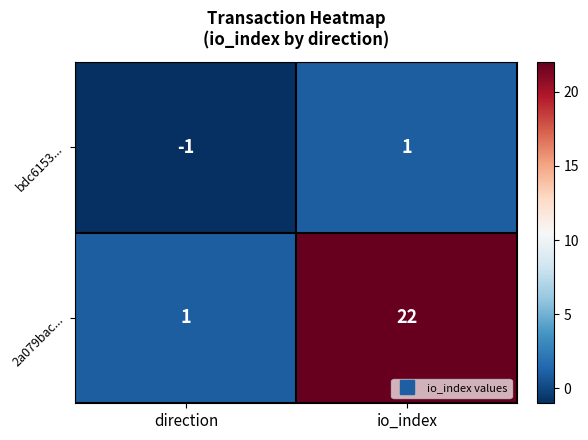

The 2a079bac... series shows 1 at direction. True or false?

True